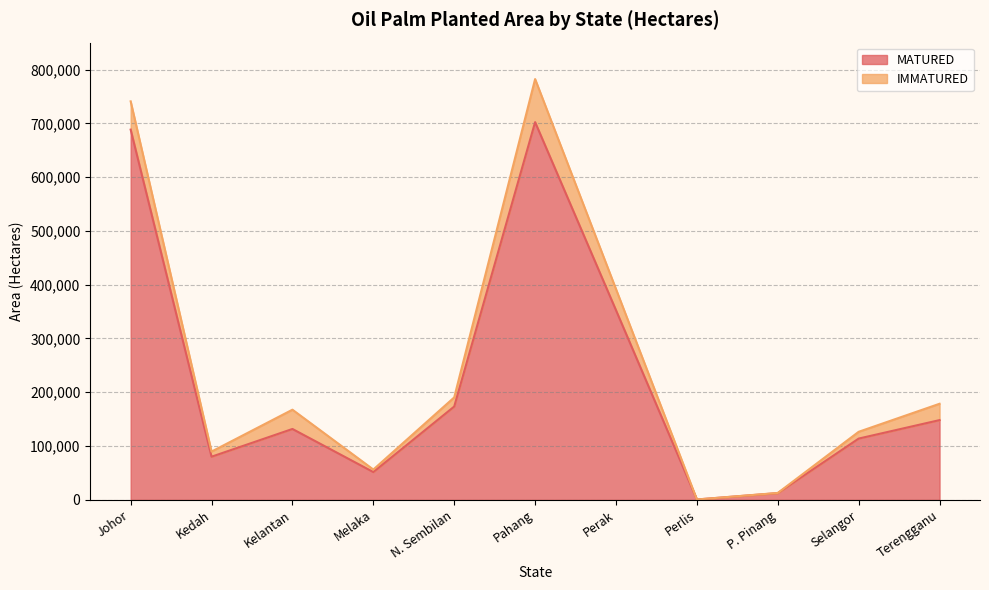

True or false: the data shows 78349 at Terengganu.

False